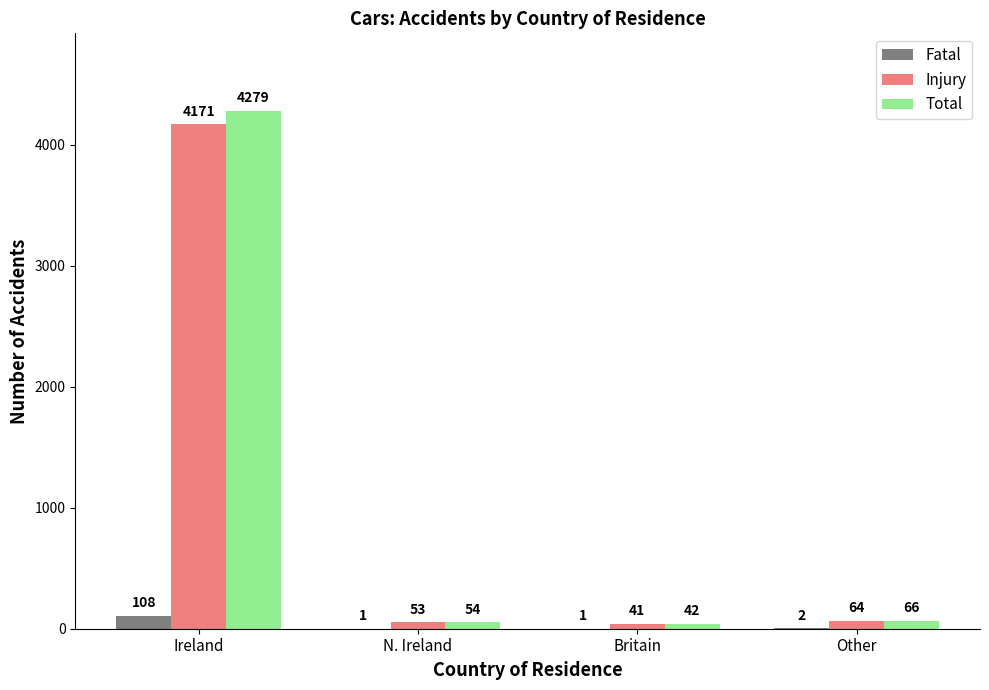

At which label does Injury first exceed 64?

Ireland